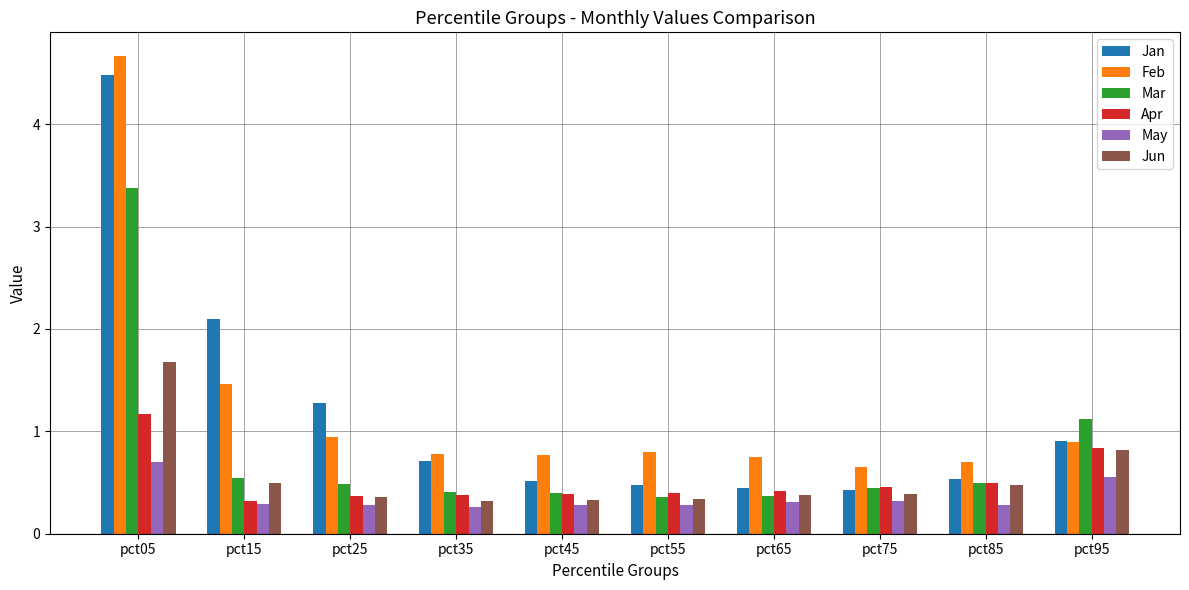

Reading left to right, list all the values displayed in this chart.

Jan: 4.5	2.1	1.3	0.7	0.5	0.5	0.4	0.4	0.5	0.9
Feb: 4.7	1.5	0.9	0.8	0.8	0.8	0.8	0.7	0.7	0.9
Mar: 3.4	0.5	0.5	0.4	0.4	0.4	0.4	0.4	0.5	1.1
Apr: 1.2	0.3	0.4	0.4	0.4	0.4	0.4	0.5	0.5	0.8
May: 0.7	0.3	0.3	0.3	0.3	0.3	0.3	0.3	0.3	0.6
Jun: 1.7	0.5	0.4	0.3	0.3	0.3	0.4	0.4	0.5	0.8